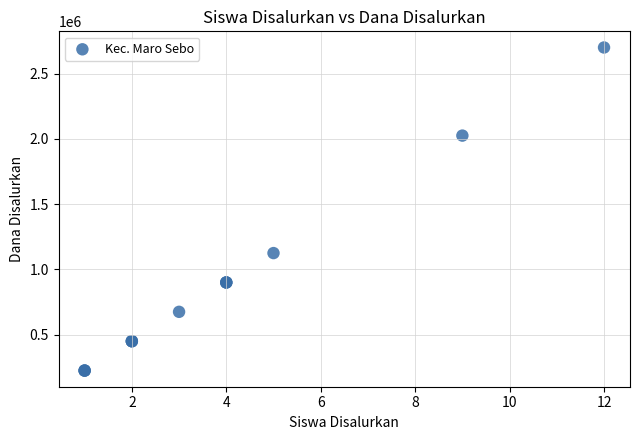

What Y value in the scatter plot is closest to 1462500?

1125000